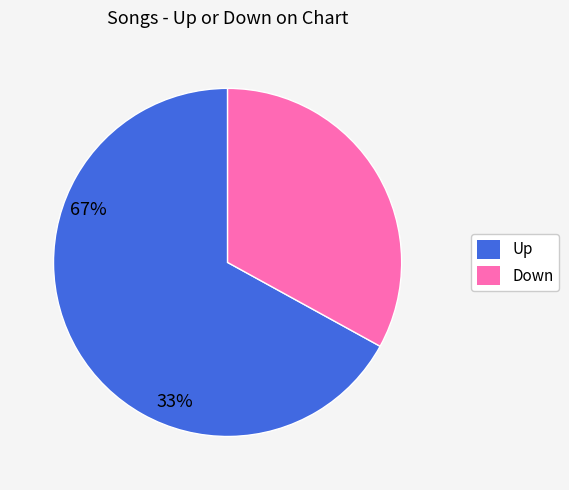

Between Up and Down, which is larger?

Up